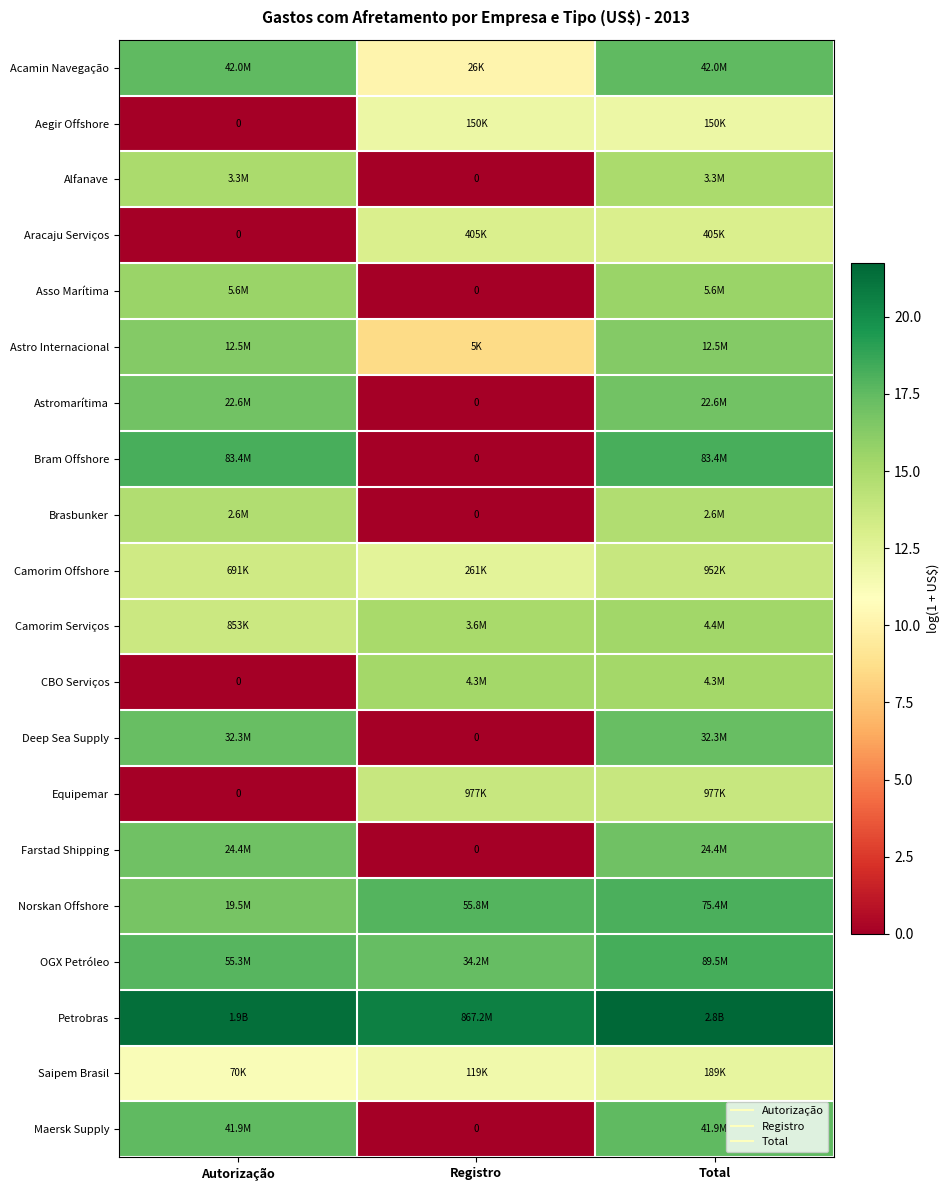

What is the difference between the OGX Petróleo values at Registro and Autorização?

0.5